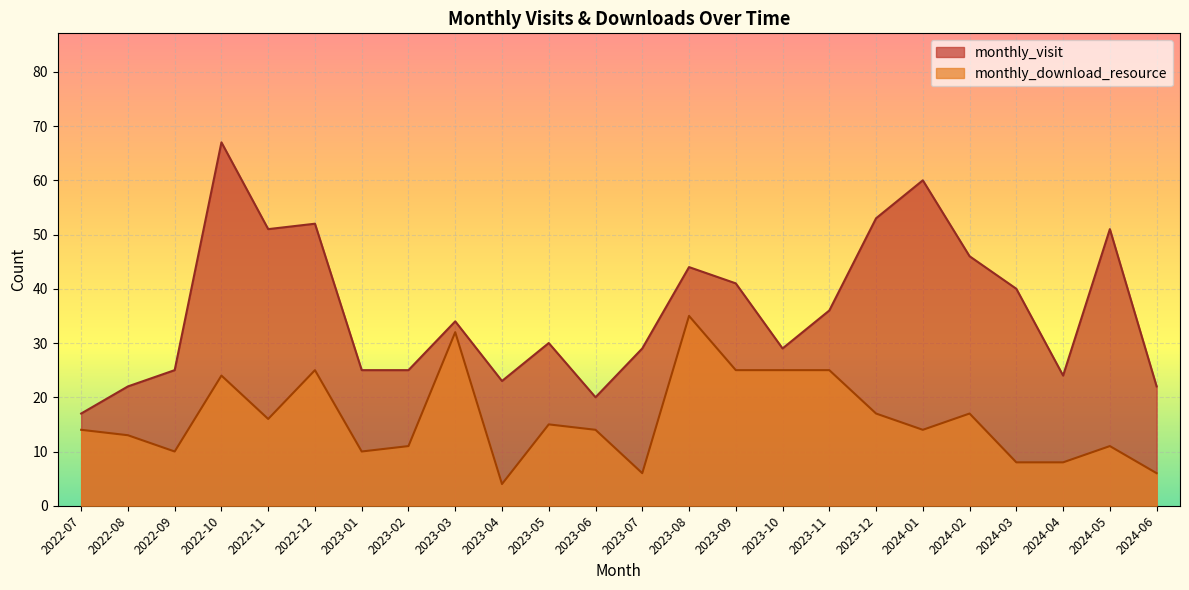

How many lines are shown in the chart?

2